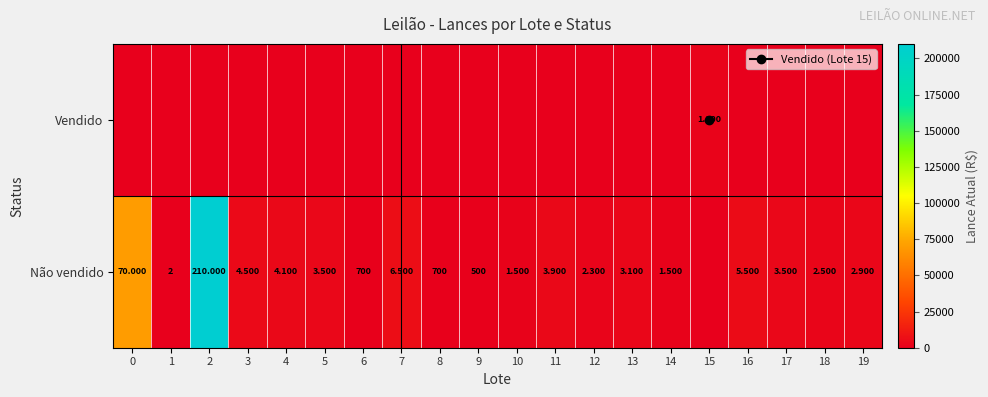

What is the sum of all Vendido values?

1800